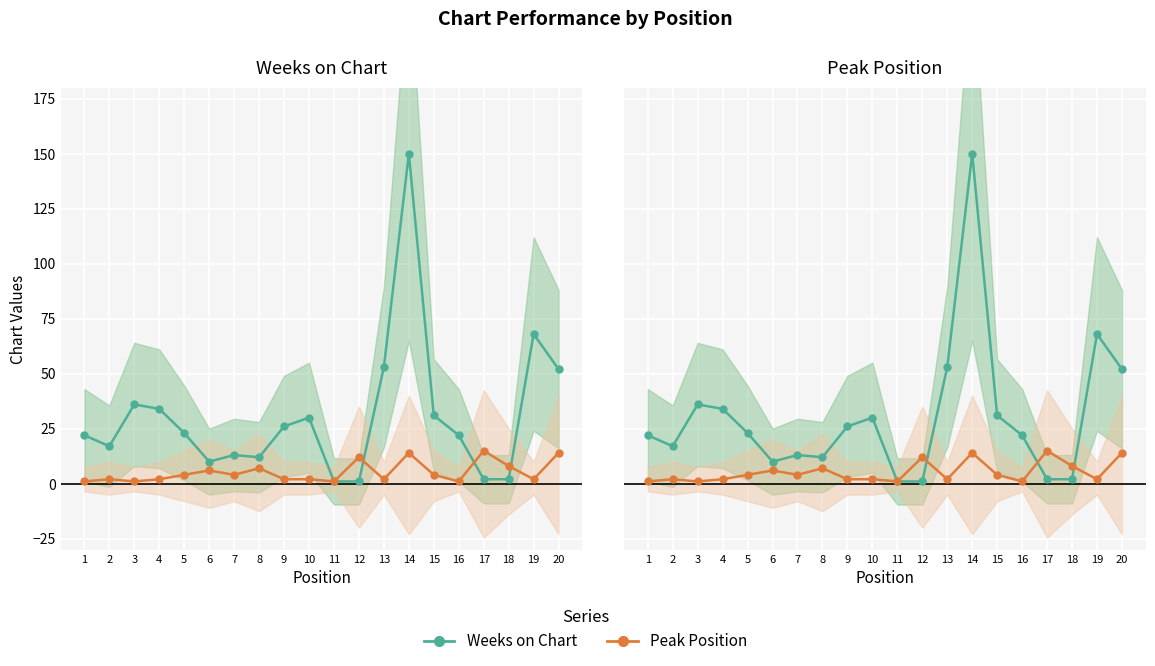

Reading right to left, what are all the values shown in this chart?

Weeks on Chart: 20=52	19=68	18=2	17=2	16=22	15=31	14=150	13=53	12=1	11=1	10=30	9=26	8=12	7=13	6=10	5=23	4=34	3=36	2=17	1=22
Peak Position: 20=14	19=2	18=8	17=15	16=1	15=4	14=14	13=2	12=12	11=1	10=2	9=2	8=7	7=4	6=6	5=4	4=2	3=1	2=2	1=1